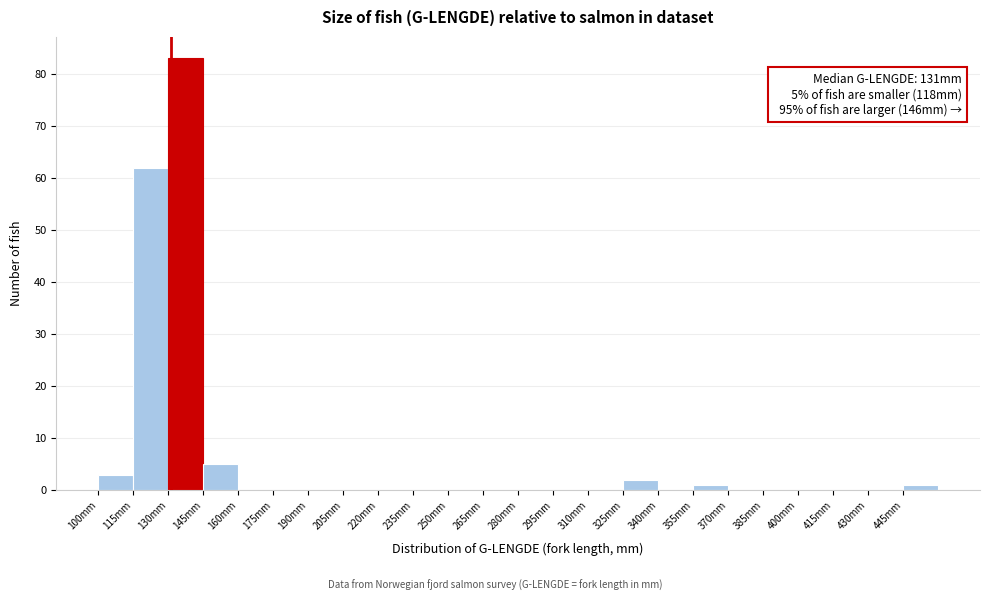

Over which range of the x-axis is the bar tallest?

130 to 145